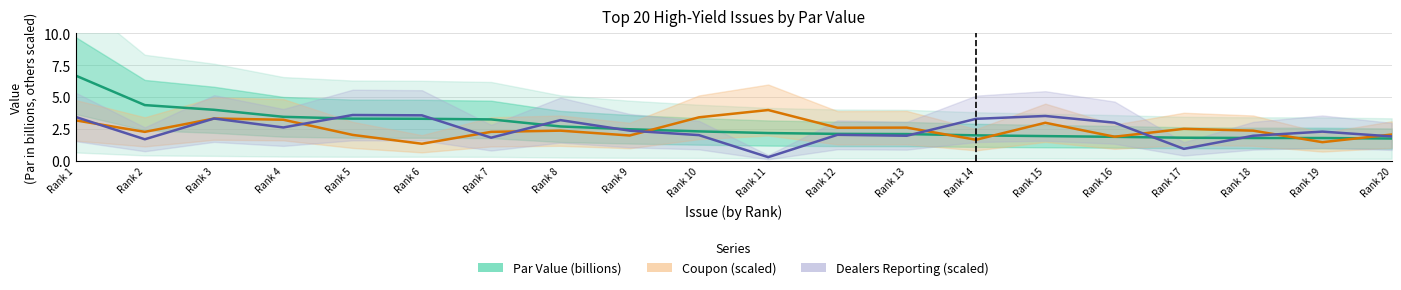

What is the sum of all Par Value (billions) values?

55.4